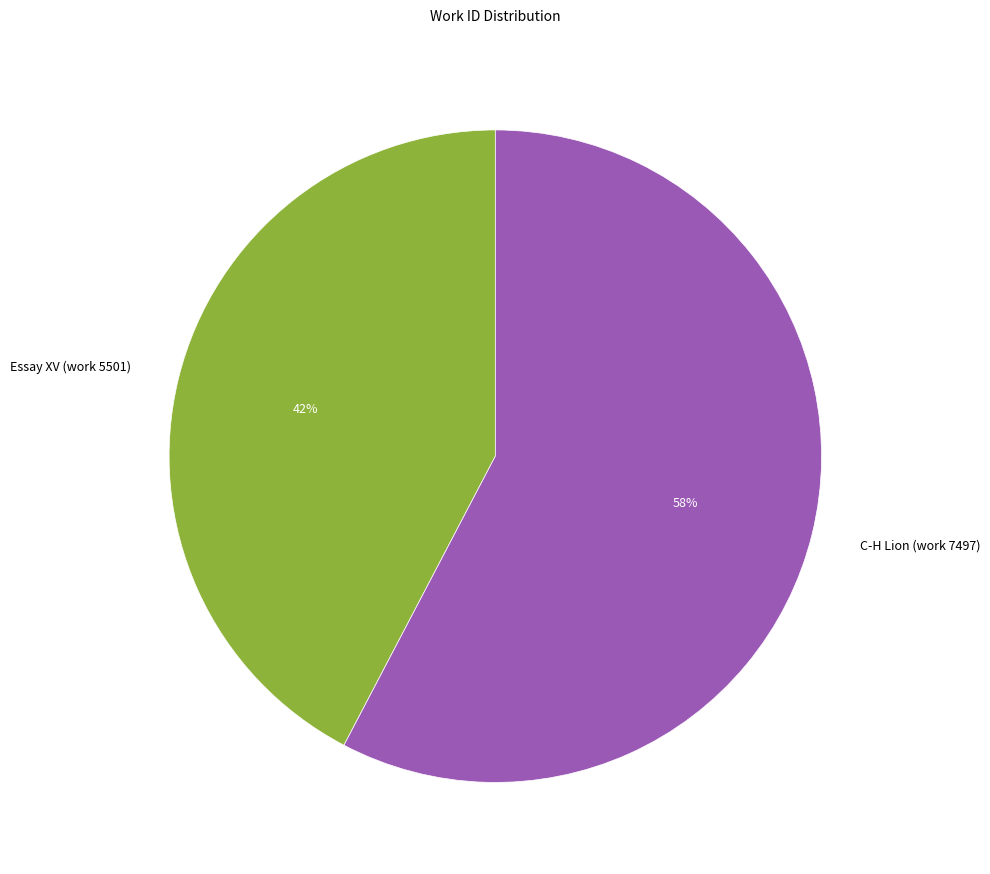

True or false: Essay XV (work 5501) accounts for 49% of the total.

False